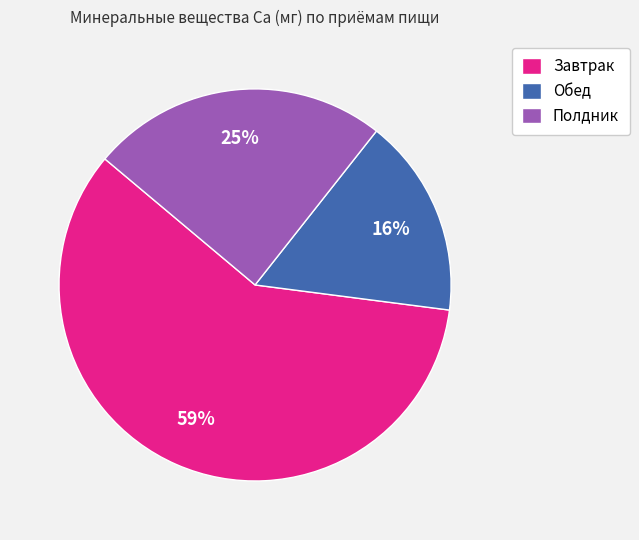

How many slices are in this pie chart?

3